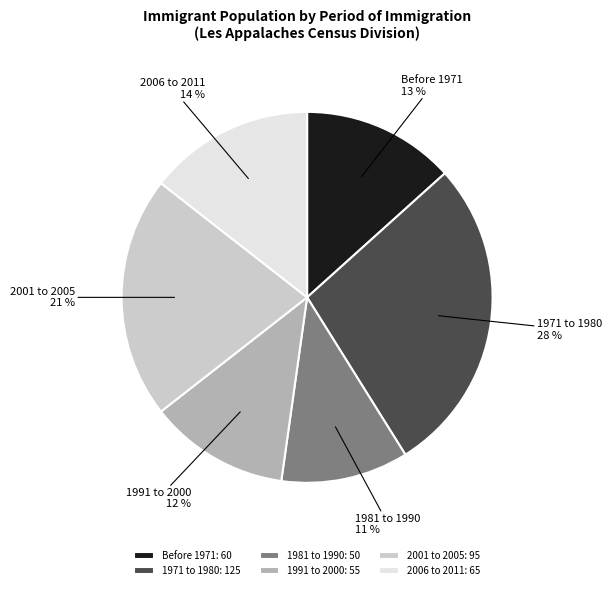

Do 1981 to 1990 and 2006 to 2011 together represent more than half of the pie?

No